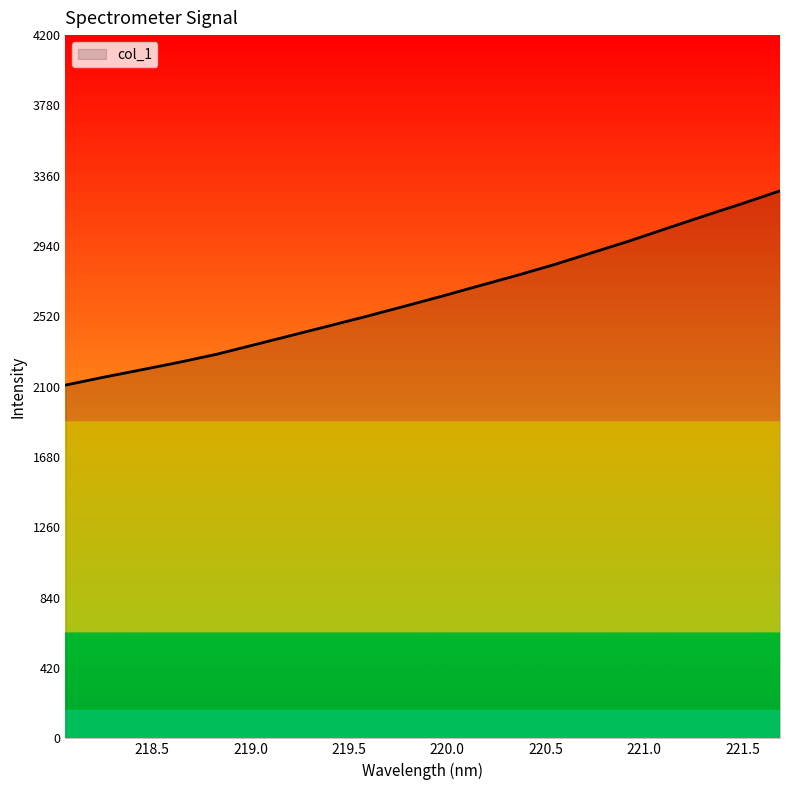

What is the difference between the maximum and minimum values?

1160.1